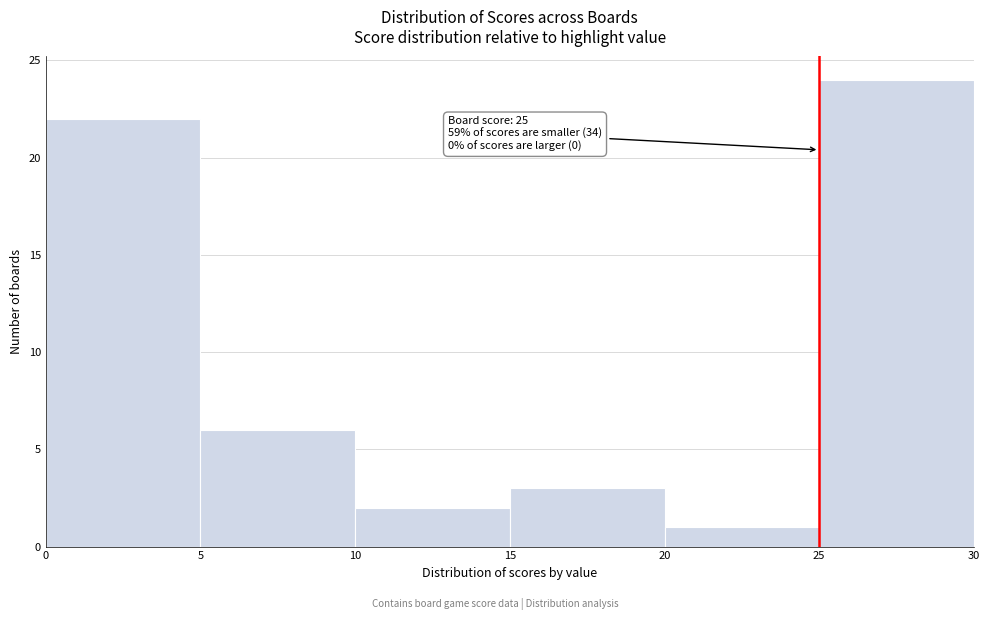

Which range on the x-axis has the tallest bar?

25 to 30